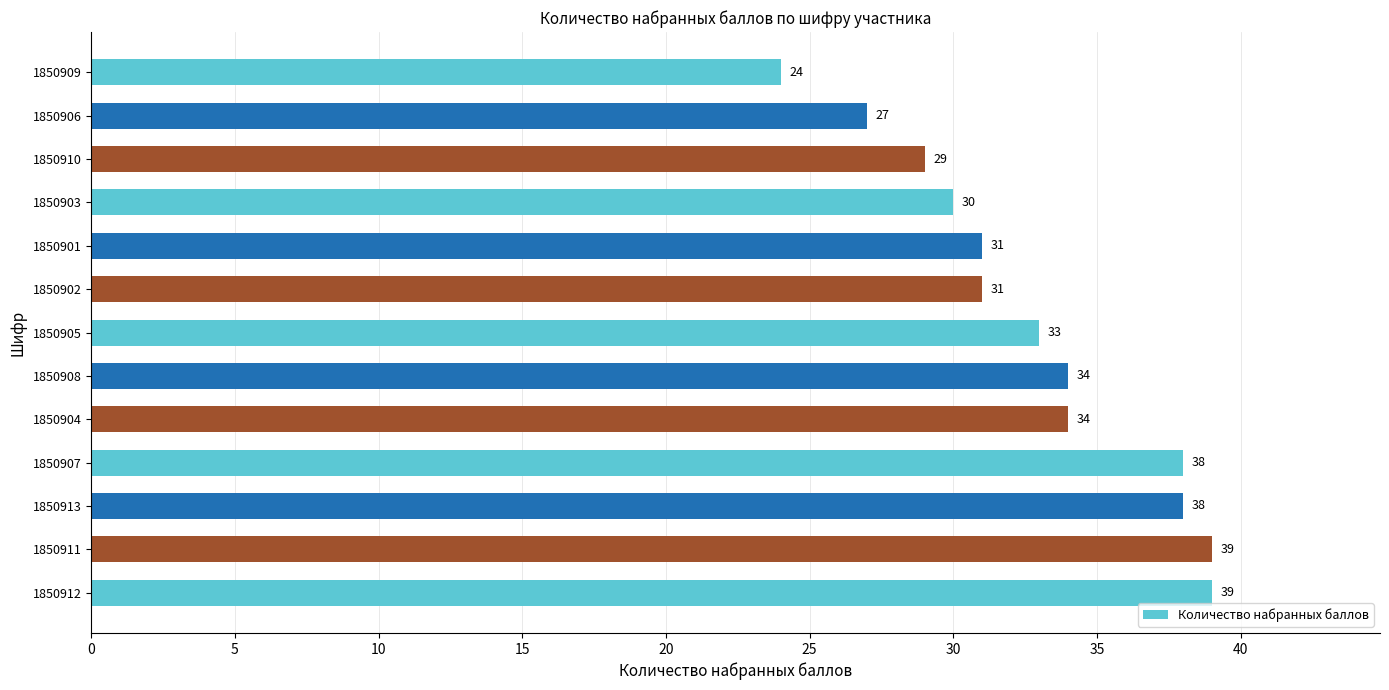

What is the difference between the second highest and minimum values?

15